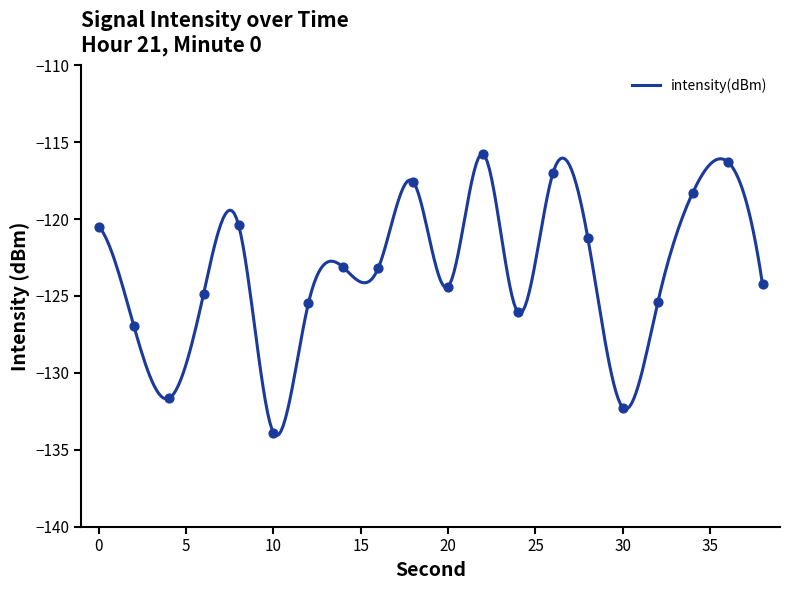

Between 4 and 2, which is larger?

2